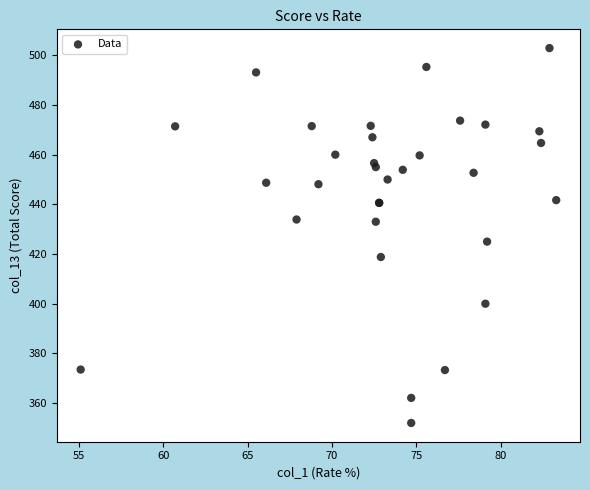

What Y value in the scatter plot is closest to 427?

425.0